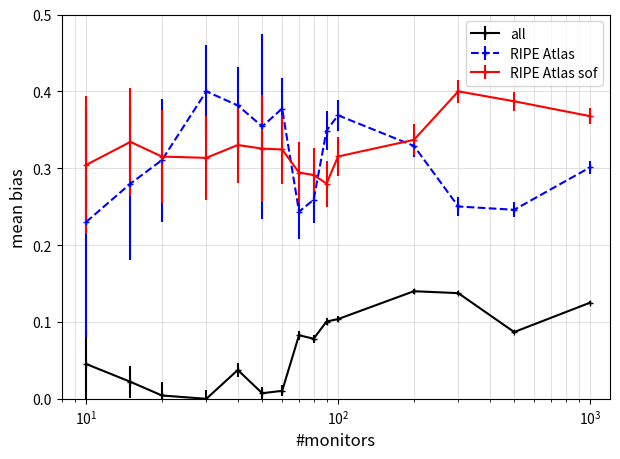

Which series has the widest spread of values?

RIPE Atlas